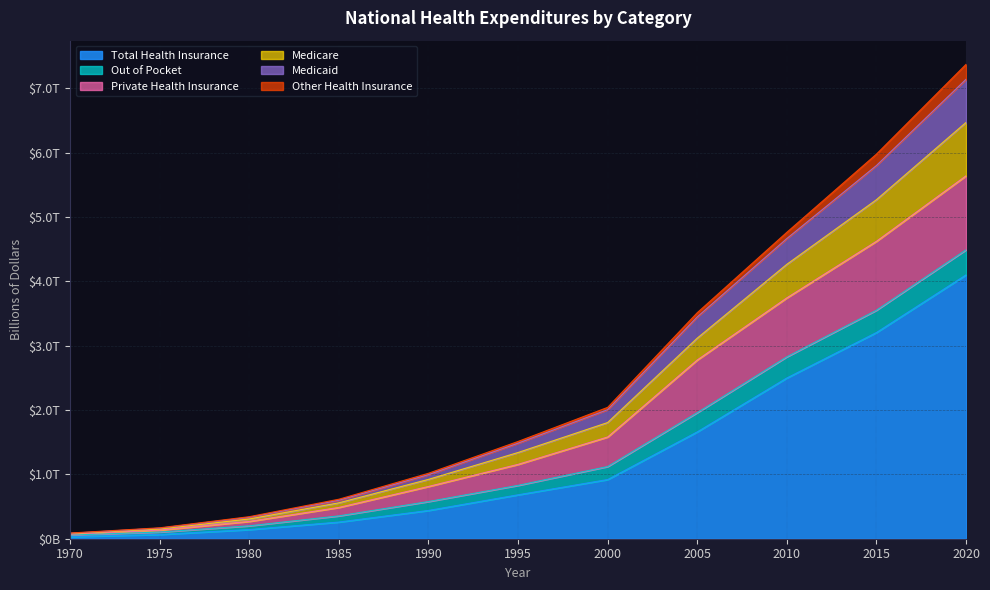

At which label does Private Health Insurance reach its minimum?

1970